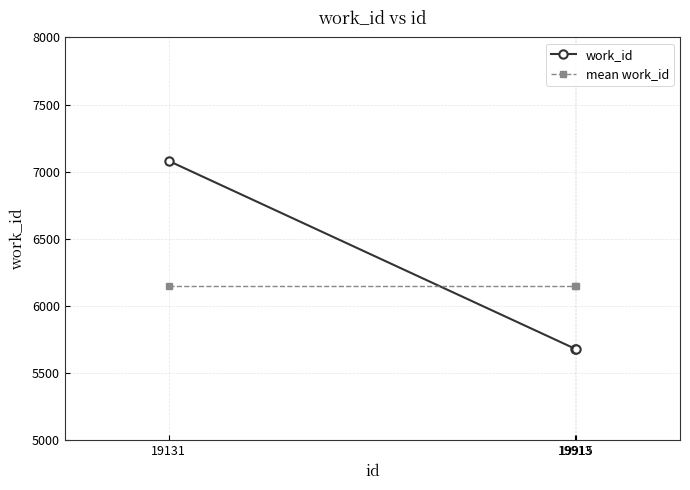

Rank the series by their maximum value, from highest to lowest.

work_id, mean work_id